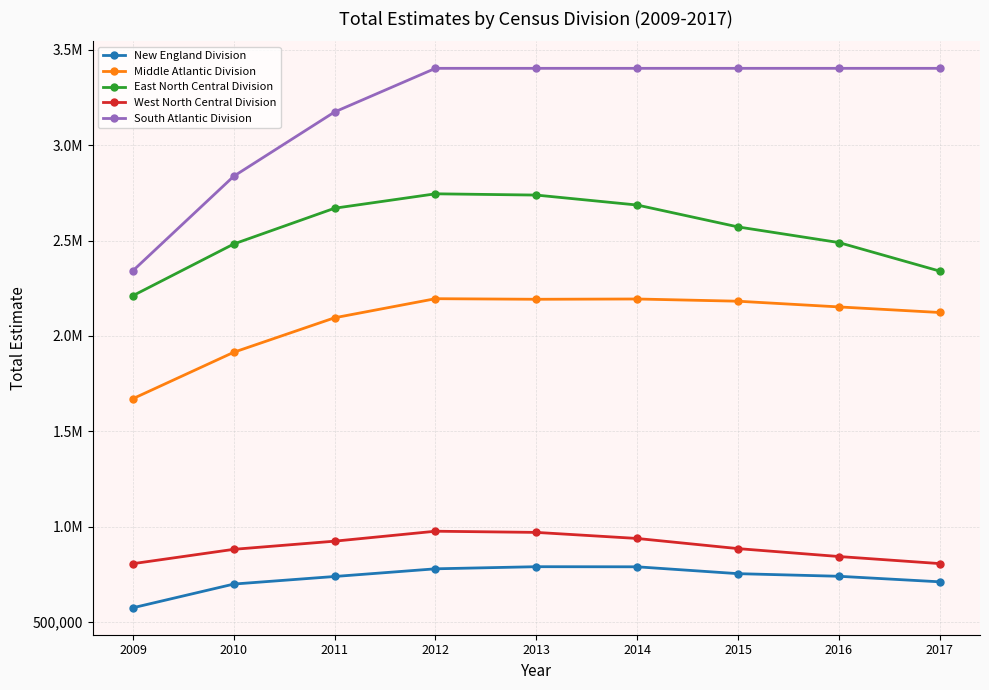

Does the chart display data point markers on the line(s)?

Yes